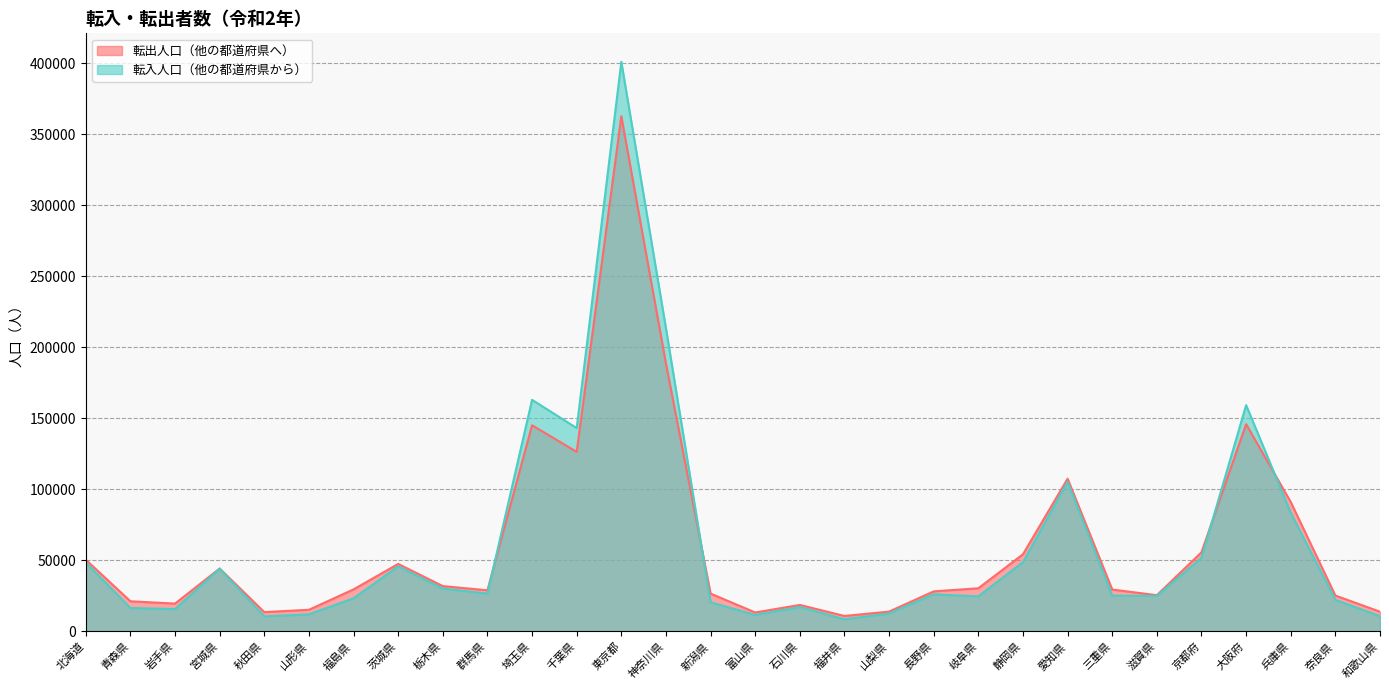

Reading left to right, transcribe all the data shown in this chart.

転出人口: 北海道=50418	青森県=21145	岩手県=19530	宮城県=44242	秋田県=13519	山形県=15171	福島県=29528	茨城県=47468	栃木県=31838	群馬県=28889	埼玉県=145147	千葉県=126407	東京都=362794	神奈川県=188541	新潟県=26558	富山県=13267	石川県=18576	福井県=10800	山梨県=13890	長野県=28131	岐阜県=30312	静岡県=54270	愛知県=107475	三重県=29419	滋賀県=25427	京都府=55681	大阪府=145935	兵庫県=91049	奈良県=25177	和歌山県=13808
転入人口: 北海道=48494	青森県=16413	岩手県=15663	宮城県=44078	秋田県=10519	山形県=11944	福島県=23250	茨城県=45720	栃木県=30080	群馬県=26611	埼玉県=163059	千葉県=143177	東京都=401168	神奈川県=213490	新潟県=20451	富山県=11545	石川県=17077	福井県=8492	山梨県=12532	長野県=26050	岐阜県=24615	静岡県=48690	愛知県=105208	三重県=25108	滋賀県=24935	京都府=51753	大阪府=159317	兵庫県=83526	奈良県=22128	和歌山県=10631